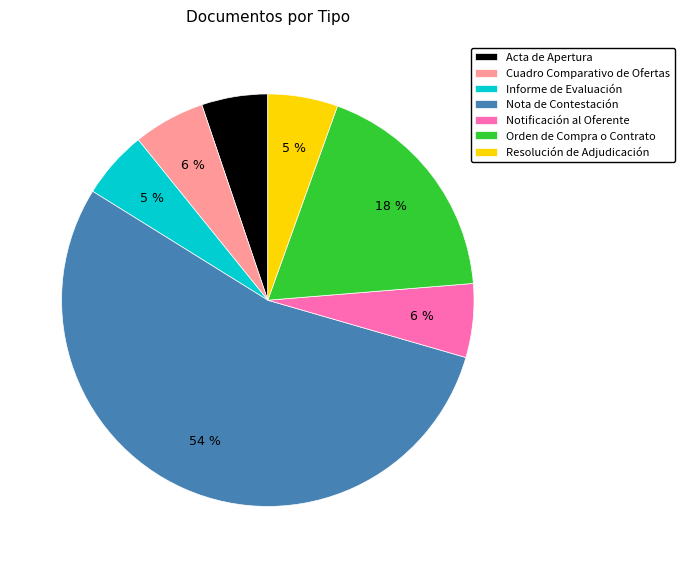

Which has a higher value, Notificación al Oferente or Orden de Compra o Contrato?

Orden de Compra o Contrato